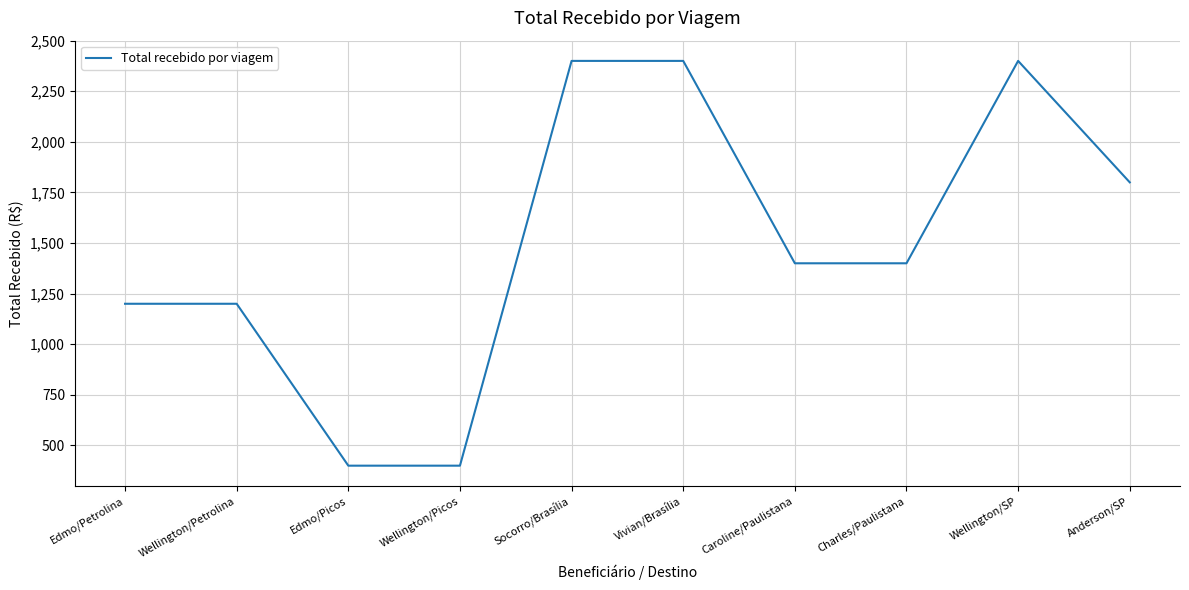

Where does the data first go above 1400?

Socorro/Brasília